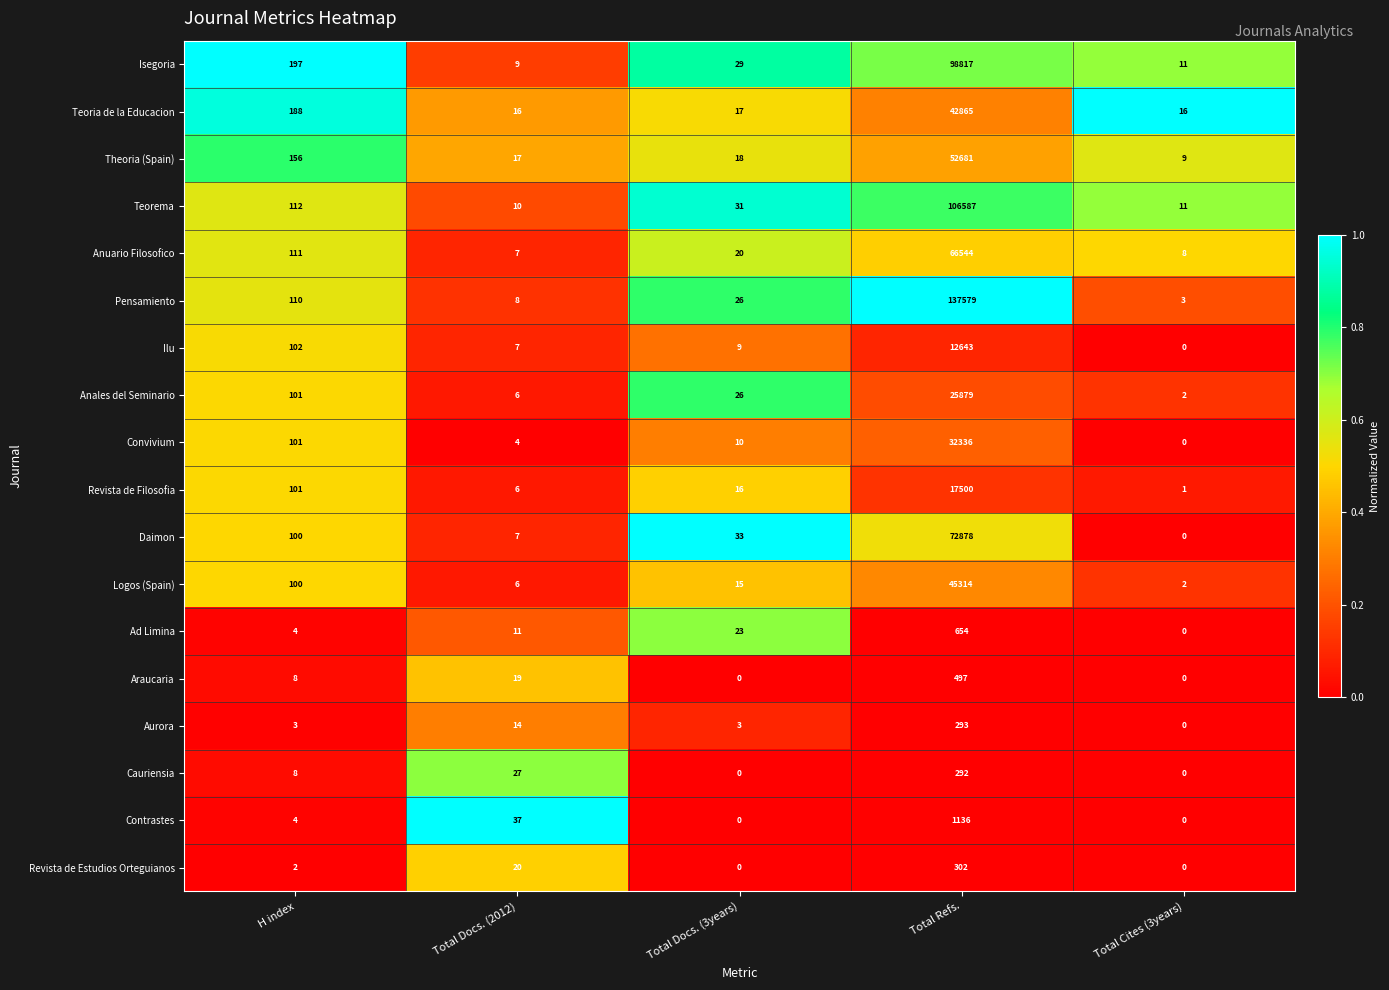

What is the difference between the highest and lowest values at H index?

195